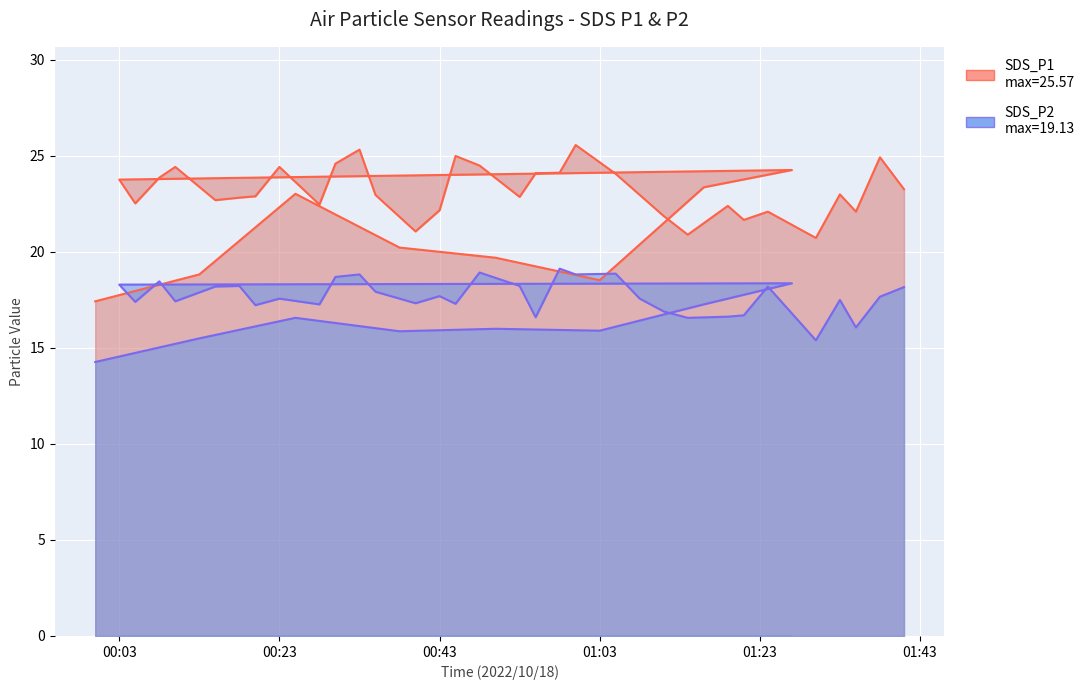

At 2022/10/18 00:50, list the series in order from largest to smallest.

SDS_P1, SDS_P2